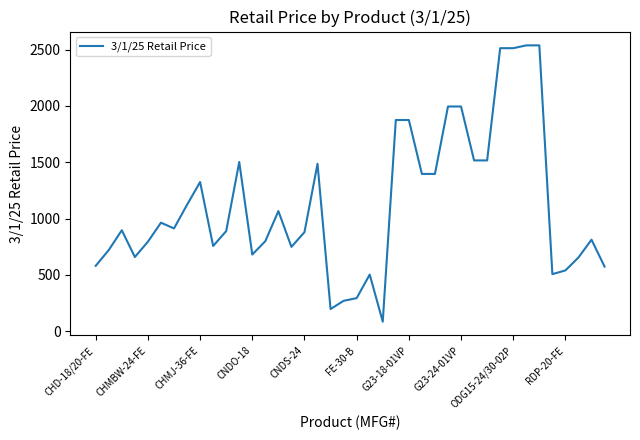

What is the smallest value displayed?

84